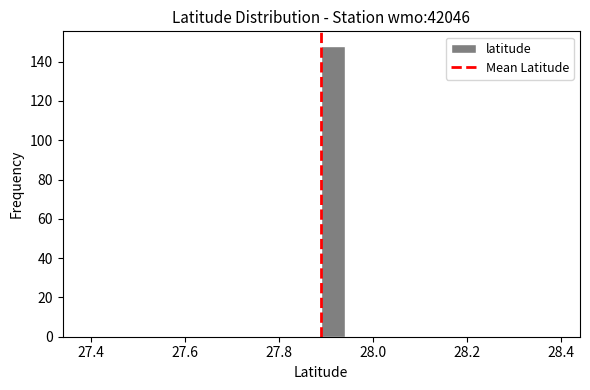

Around what value on the x-axis is the tallest bar? Give the approximate position of its centre, as read against the axis.

27.92